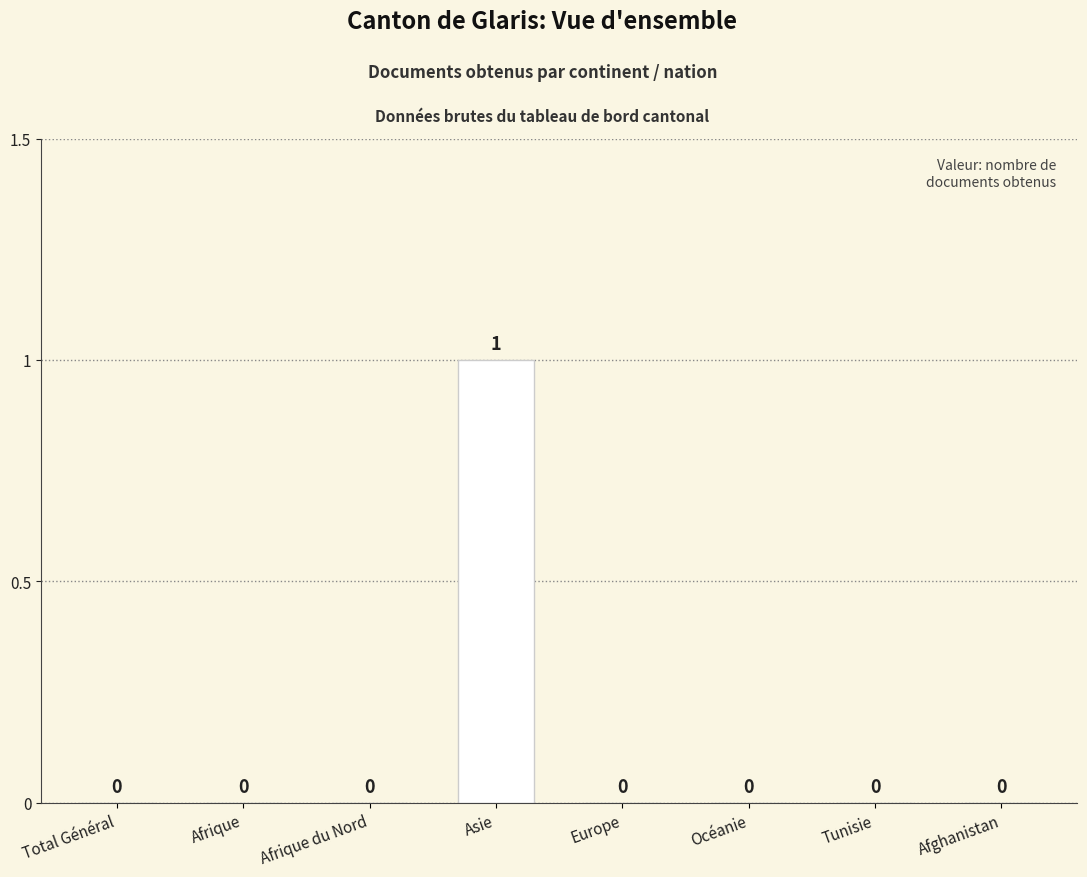

Does the chart contain stacked bars?

No